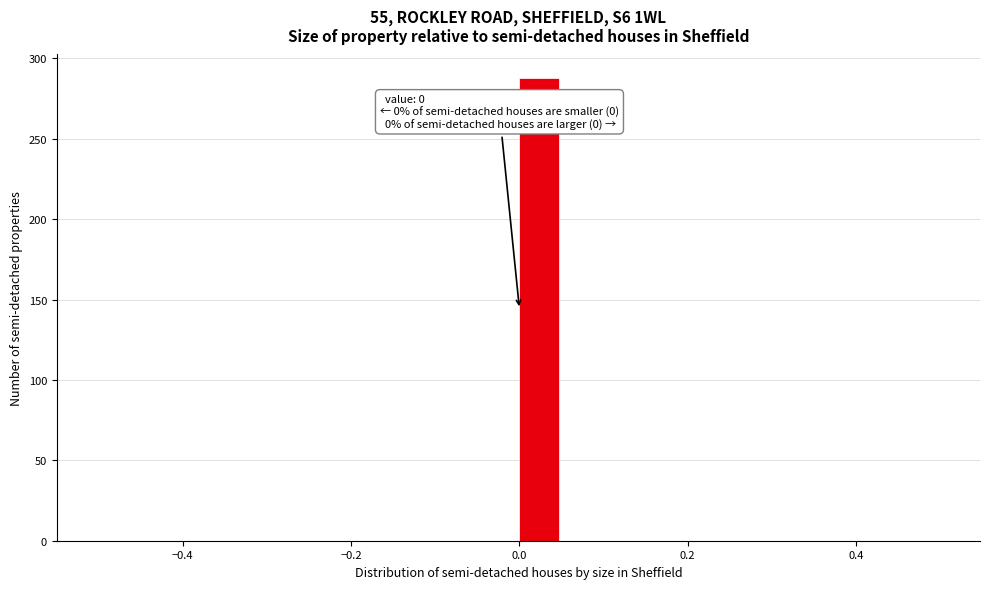

Around what value on the x-axis is the tallest bar? Give the approximate position of its centre, as read against the axis.

0.02